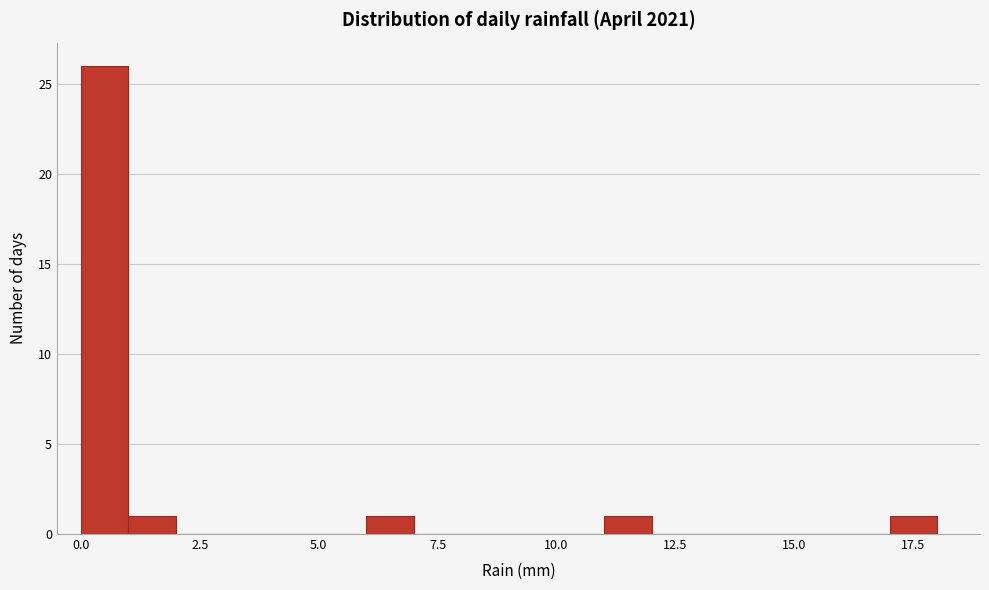

Read against the x-axis, roughly where is the centre of the tallest bar?

0.5